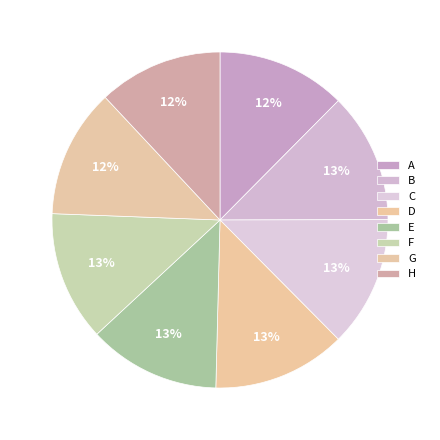

To the nearest percent, what percentage of the pie is A?

12%